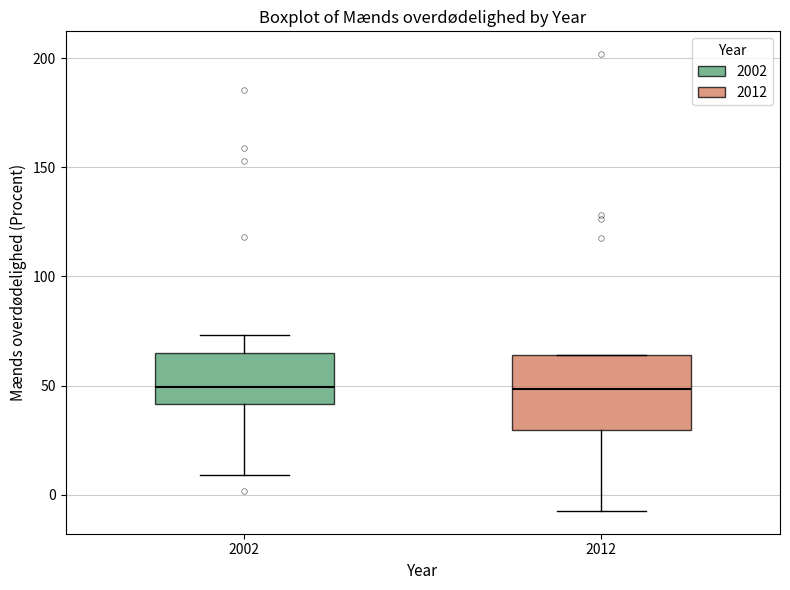

Comparing the boxes themselves (not the whiskers), which one is the tallest?

2012